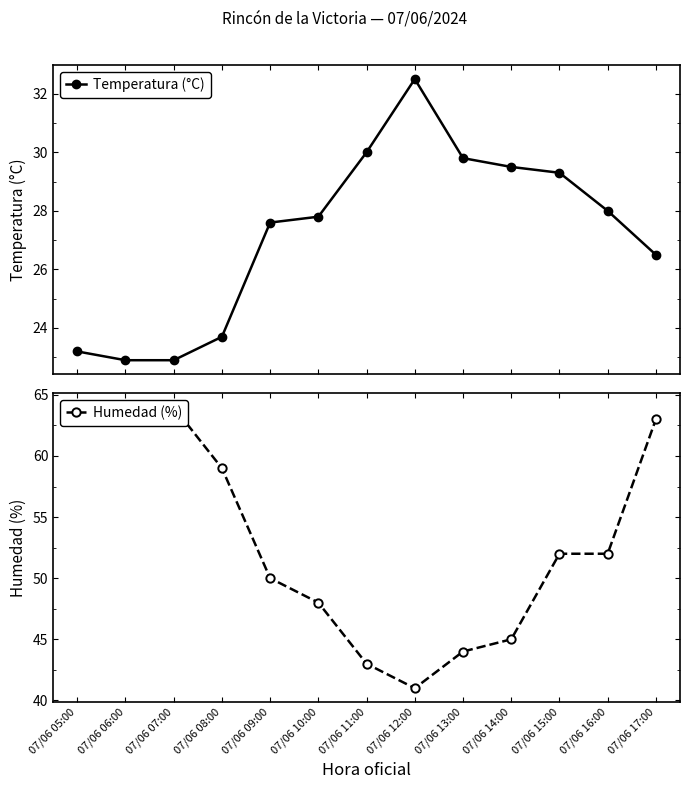

Reading left to right, list all the values displayed in this chart.

Temperatura (°C): 23.2	22.9	22.9	23.7	27.6	27.8	30.0	32.5	29.8	29.5	29.3	28.0	26.5
Humedad (%): 63.0	63.0	64.0	59.0	50.0	48.0	43.0	41.0	44.0	45.0	52.0	52.0	63.0